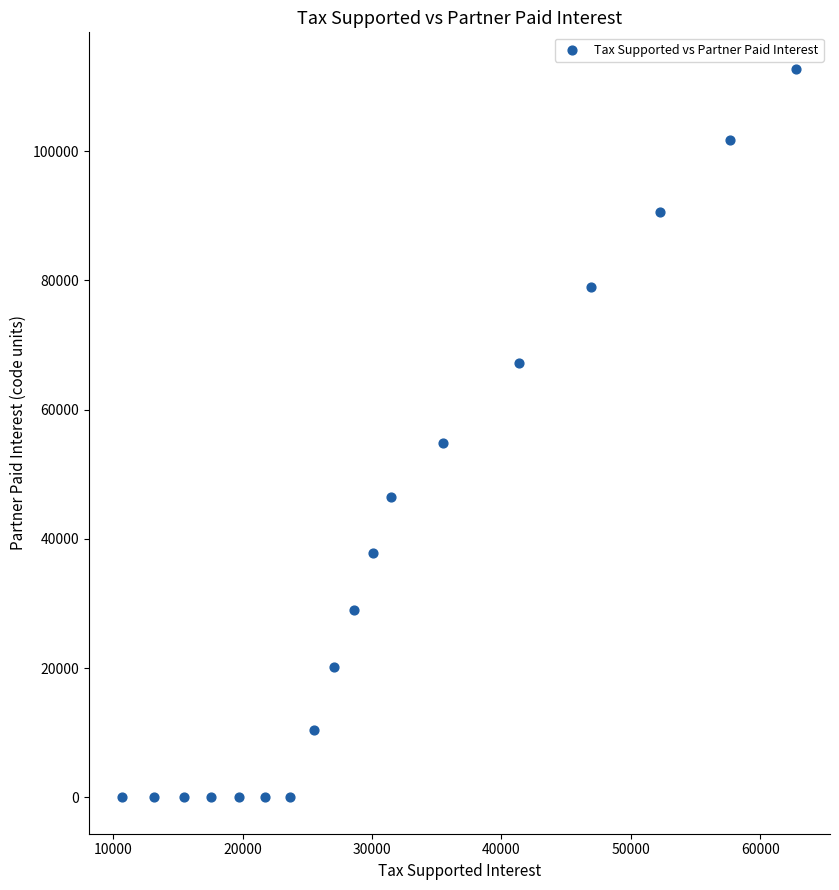

What is the range of Y values (max minus min)?

112731.3